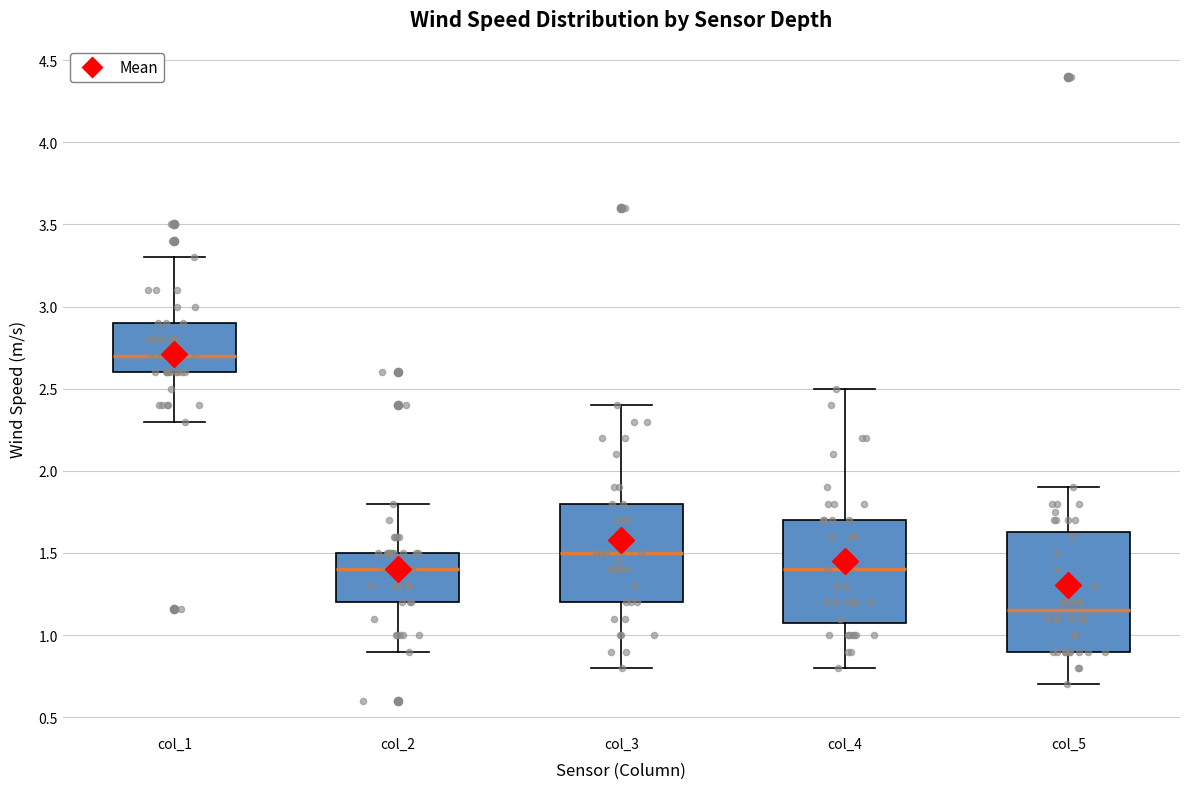

Comparing the boxes themselves (not the whiskers), which one is the tallest?

col_5